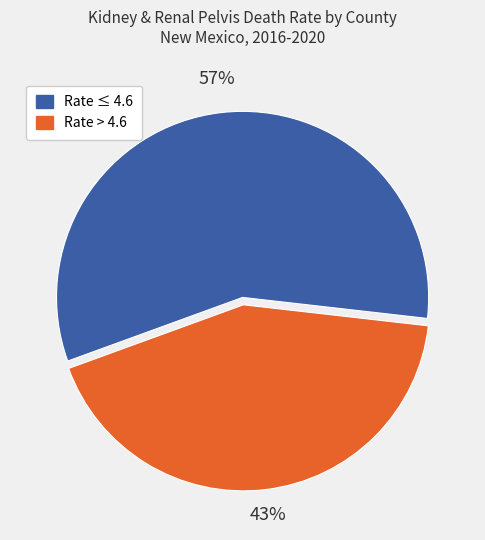

To the nearest percent, what is the average slice percentage?

50%